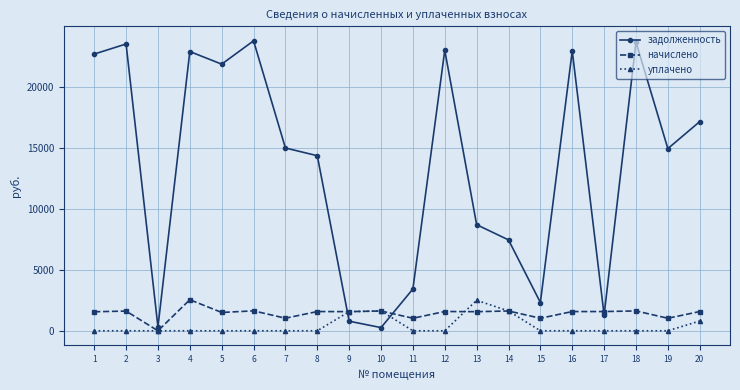

What is the average value of the уплачено series?

406.1